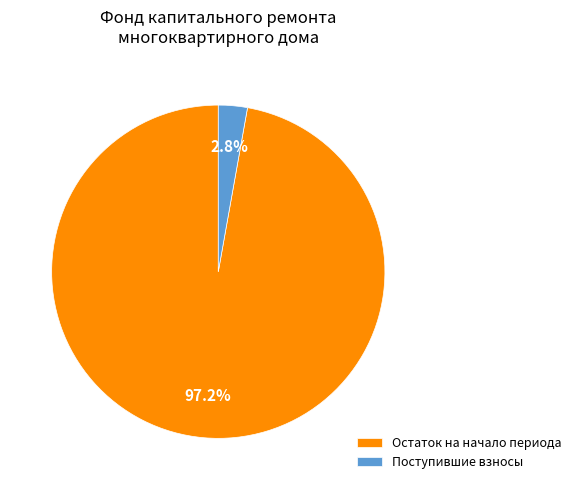

Between Остаток на начало периода and Поступившие взносы, which is larger?

Остаток на начало периода